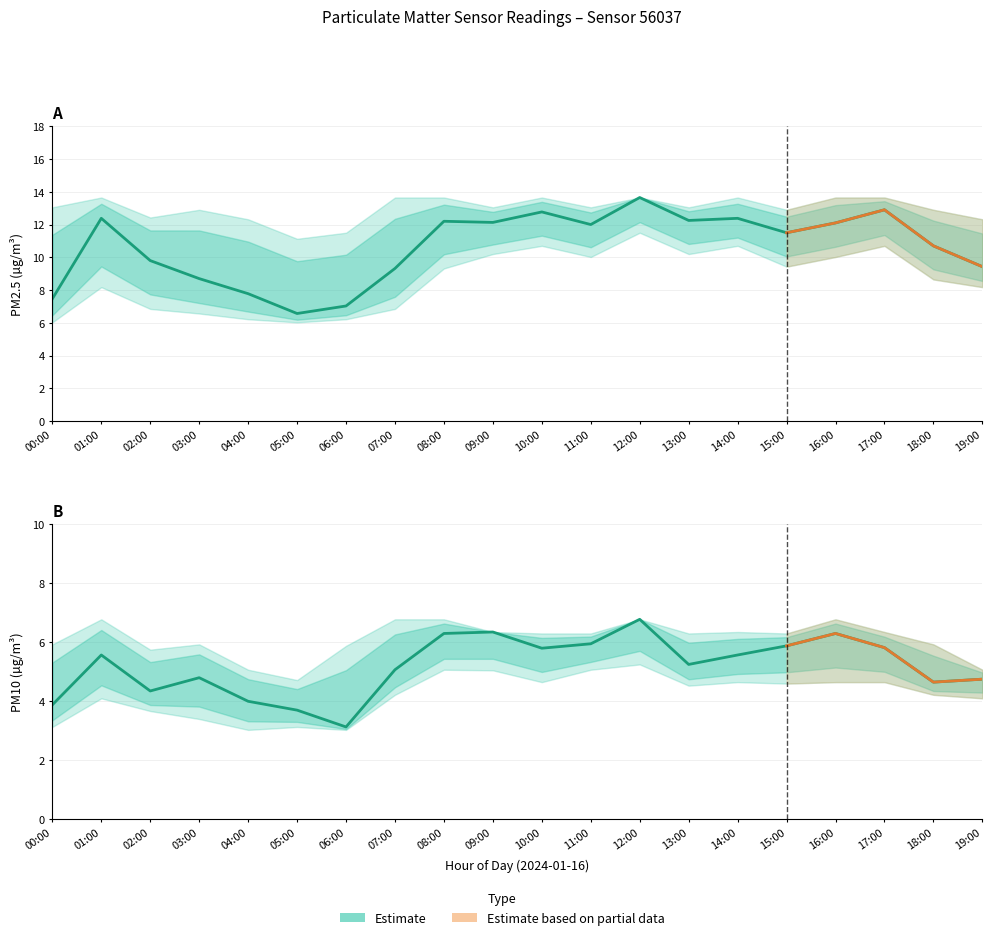

Reading right to left, what are all the values shown in this chart?

P1: 19:00=9.4	18:00=10.7	17:00=12.9	16:00=12.1	15:00=11.5	14:00=12.4	13:00=12.2	12:00=13.7	11:00=12.0	10:00=12.8	09:00=12.1	08:00=12.2	07:00=9.3	06:00=7.0	05:00=6.6	04:00=7.8	03:00=8.7	02:00=9.8	01:00=12.4	00:00=7.5
P1_upper: 19:00=12.3	18:00=12.9	17:00=13.7	16:00=13.7	15:00=12.9	14:00=13.7	13:00=13.1	12:00=13.7	11:00=13.1	10:00=13.7	09:00=13.1	08:00=13.7	07:00=13.7	06:00=11.5	05:00=11.1	04:00=12.3	03:00=12.9	02:00=12.4	01:00=13.7	00:00=13.1
P1_lower: 19:00=8.2	18:00=8.7	17:00=10.7	16:00=10.0	15:00=9.4	14:00=10.7	13:00=10.2	12:00=11.5	11:00=10.0	10:00=10.7	09:00=10.2	08:00=9.3	07:00=6.8	06:00=6.2	05:00=6.0	04:00=6.2	03:00=6.6	02:00=6.8	01:00=8.2	00:00=6.0
P2: 19:00=4.8	18:00=4.7	17:00=5.8	16:00=6.3	15:00=5.9	14:00=5.6	13:00=5.2	12:00=6.8	11:00=6.0	10:00=5.8	09:00=6.3	08:00=6.3	07:00=5.1	06:00=3.1	05:00=3.7	04:00=4.0	03:00=4.8	02:00=4.3	01:00=5.6	00:00=3.9
P2_upper: 19:00=5.1	18:00=5.9	17:00=6.3	16:00=6.8	15:00=6.3	14:00=6.3	13:00=6.3	12:00=6.8	11:00=6.3	10:00=6.3	09:00=6.3	08:00=6.8	07:00=6.8	06:00=5.9	05:00=4.7	04:00=5.1	03:00=5.9	02:00=5.8	01:00=6.8	00:00=5.9
P2_lower: 19:00=4.1	18:00=4.2	17:00=4.7	16:00=4.7	15:00=4.6	14:00=4.7	13:00=4.5	12:00=5.2	11:00=5.1	10:00=4.7	09:00=5.0	08:00=5.1	07:00=4.2	06:00=3.0	05:00=3.1	04:00=3.0	03:00=3.4	02:00=3.7	01:00=4.1	00:00=3.1